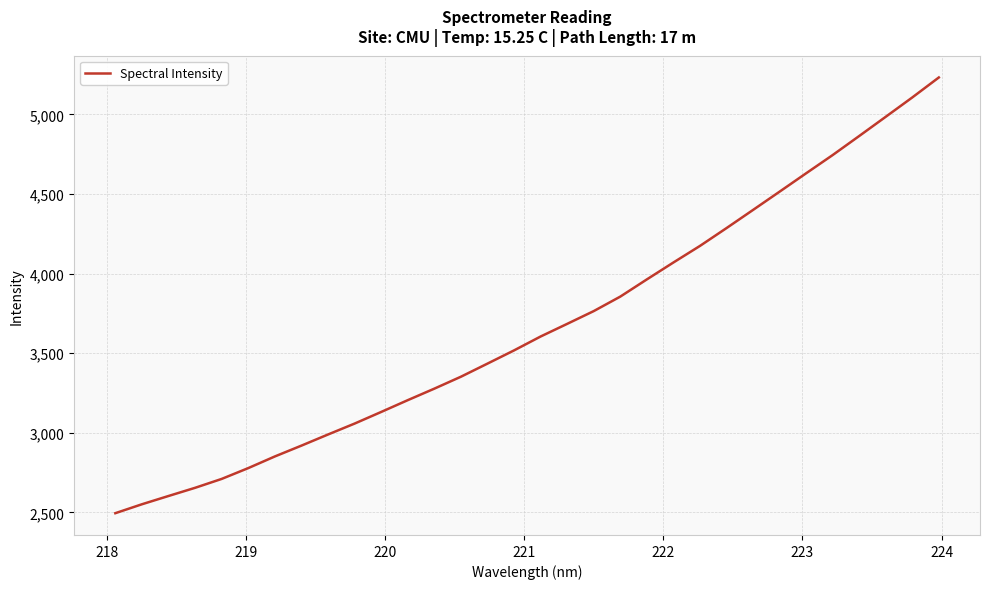

What is the maximum value shown in the chart?

5232.0